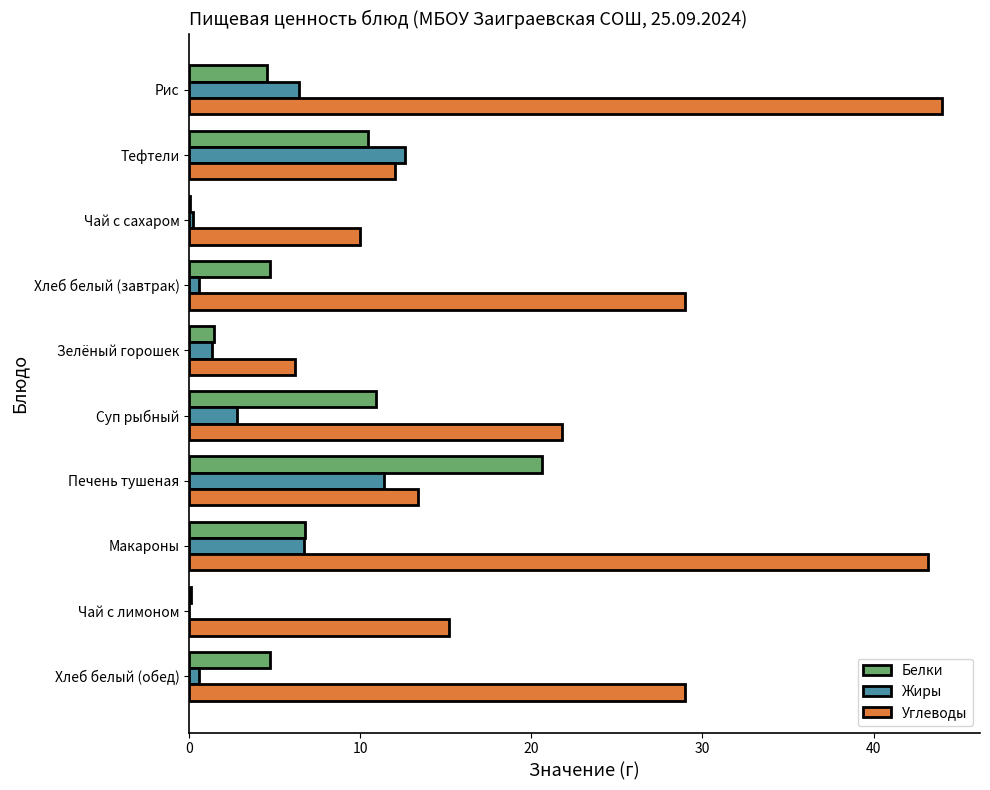

What is the approximate value of Жиры at Суп рыбный?

2.8